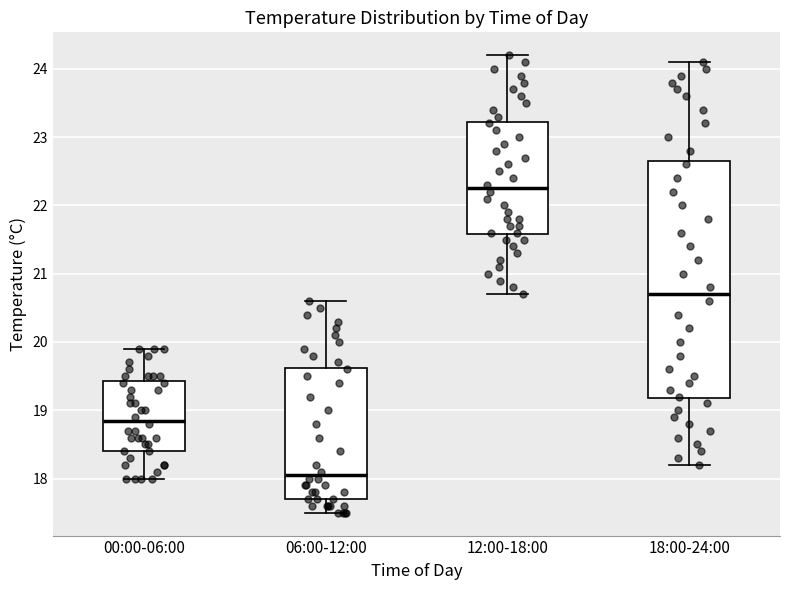

Which box is the tallest, from its lower edge to its upper edge?

18:00-24:00